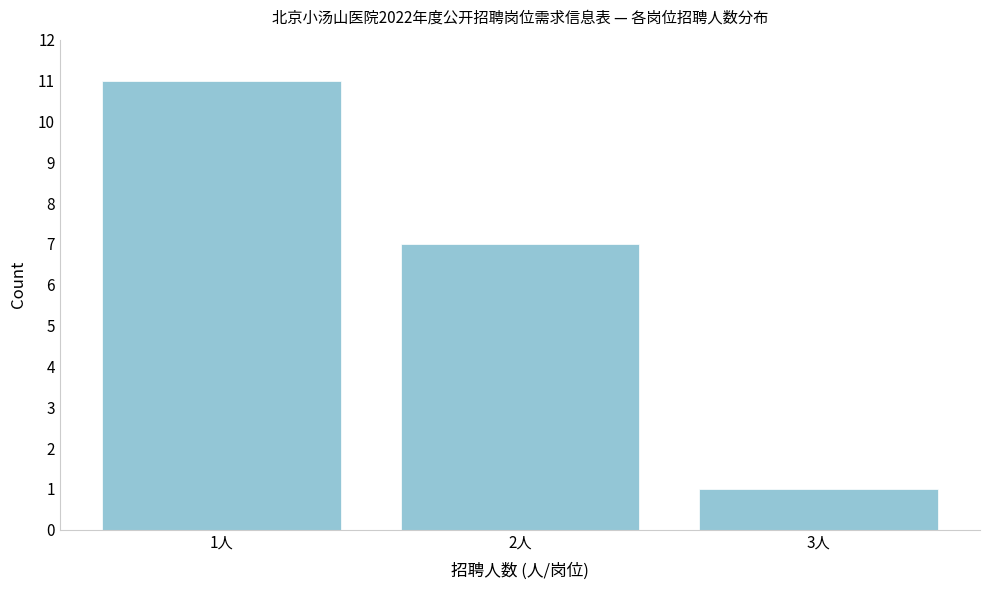

Reading left to right, what are all the values shown in this chart?

11	7	1